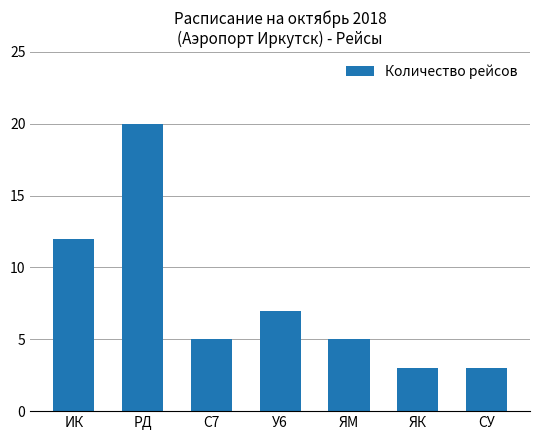

What is the label of the 5th bar from the left?

ЯМ